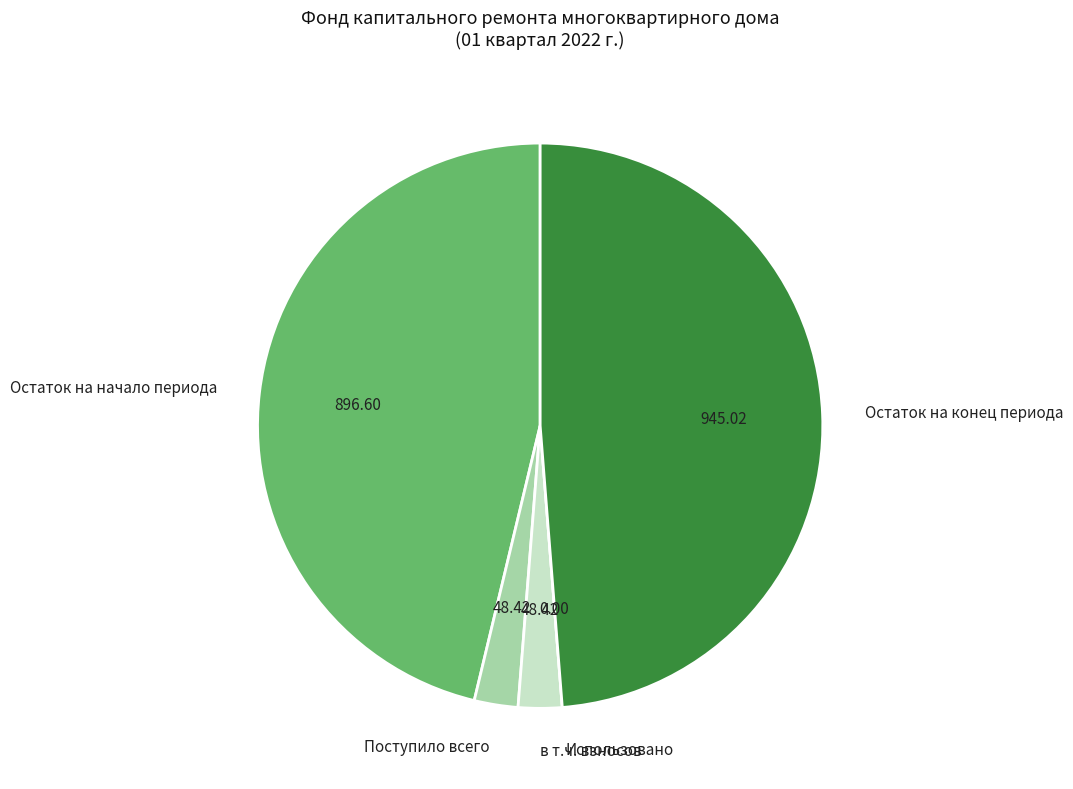

Combined, do Остаток на начало периода and Остаток на конец периода account for over 50%?

Yes